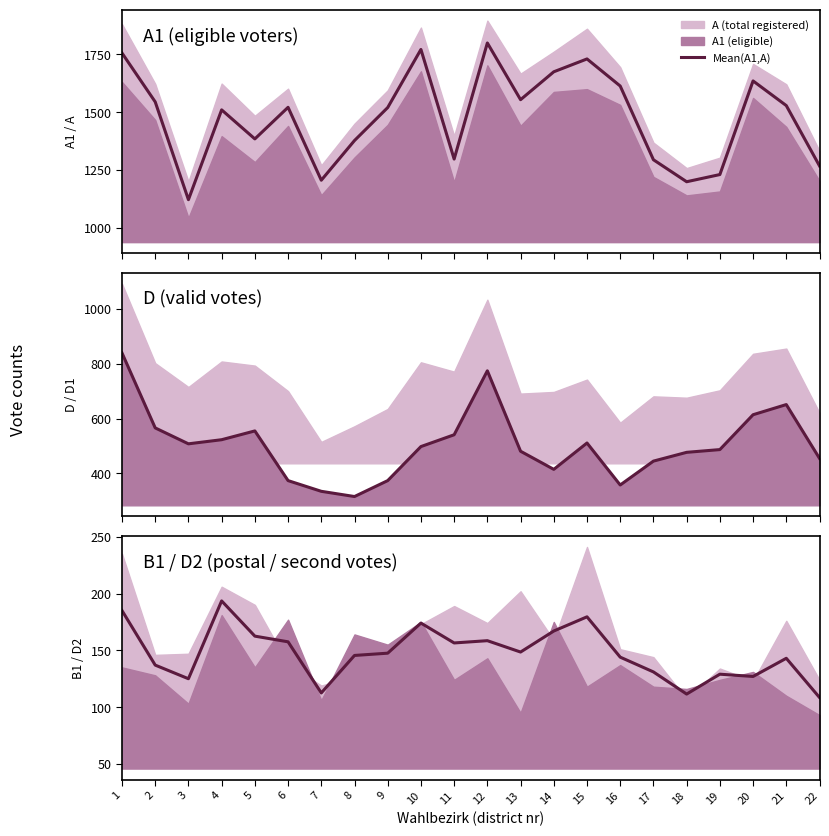

Reading left to right, extract all data points from this chart.

Mean(A1,A): 1755.0	1544.0	1121.5	1509.5	1384.0	1520.5	1205.5	1377.0	1519.5	1770.5	1297.0	1798.5	1553.5	1674.0	1729.5	1612.5	1294.0	1199.0	1230.0	1634.5	1528.0	1267.5
D1 centre: 839.0	566.0	508.0	523.0	555.0	374.0	335.0	316.0	374.0	498.0	541.0	774.0	481.0	415.0	511.0	358.0	445.0	477.0	487.0	614.0	651.0	455.0
Mean(B1,D2): 185.0	137.0	125.0	193.5	162.5	157.5	112.5	145.5	147.5	174.0	156.5	158.5	148.5	167.0	179.5	144.0	131.0	111.5	129.0	127.0	143.0	108.5